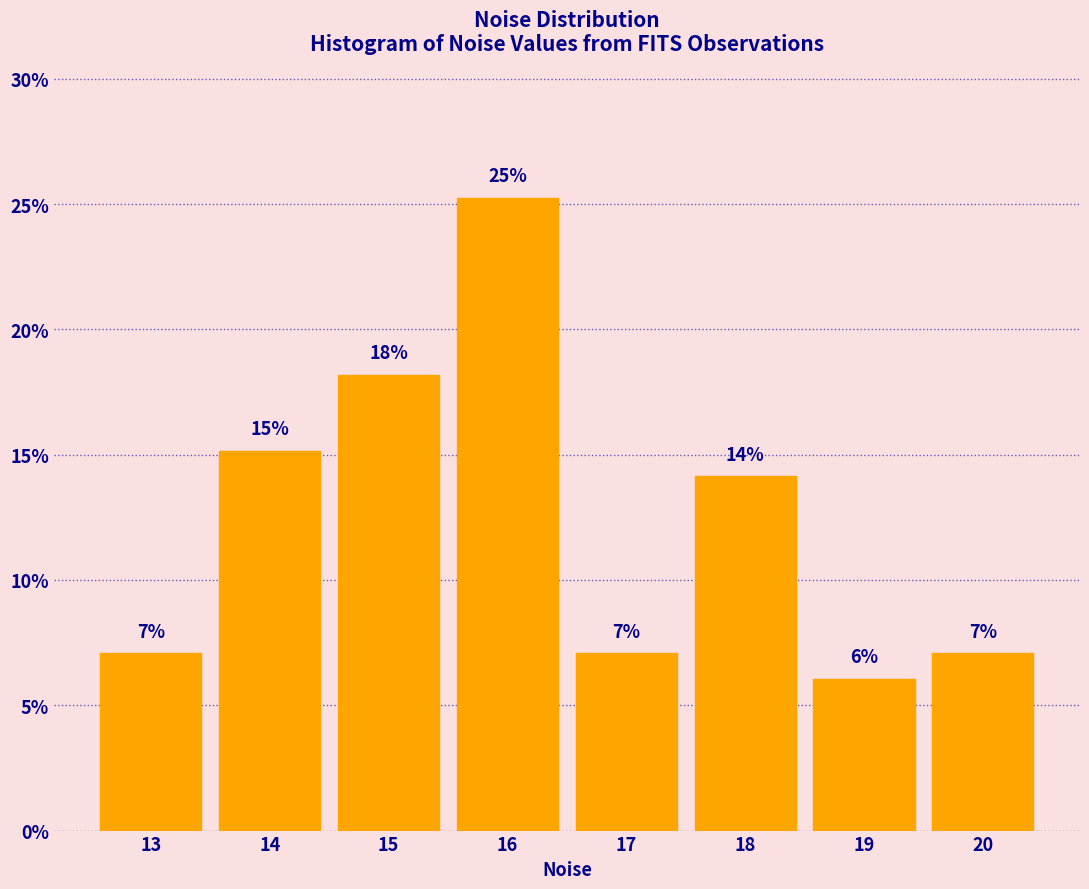

How many bars are there in total?

8